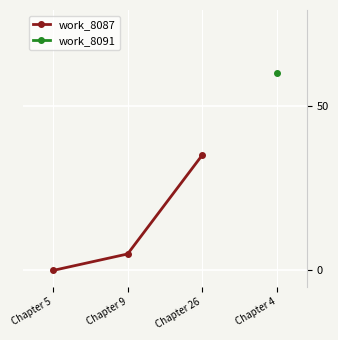

Is it true that the value at Chapter 9 is 2?

False